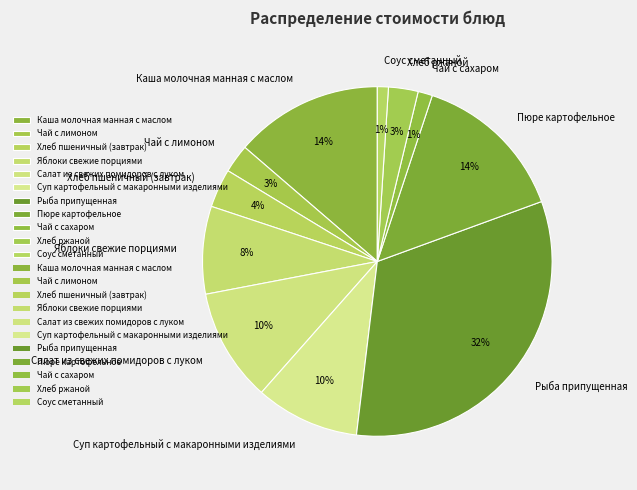

True or false: Яблоки свежие порциями accounts for 19% of the total.

False